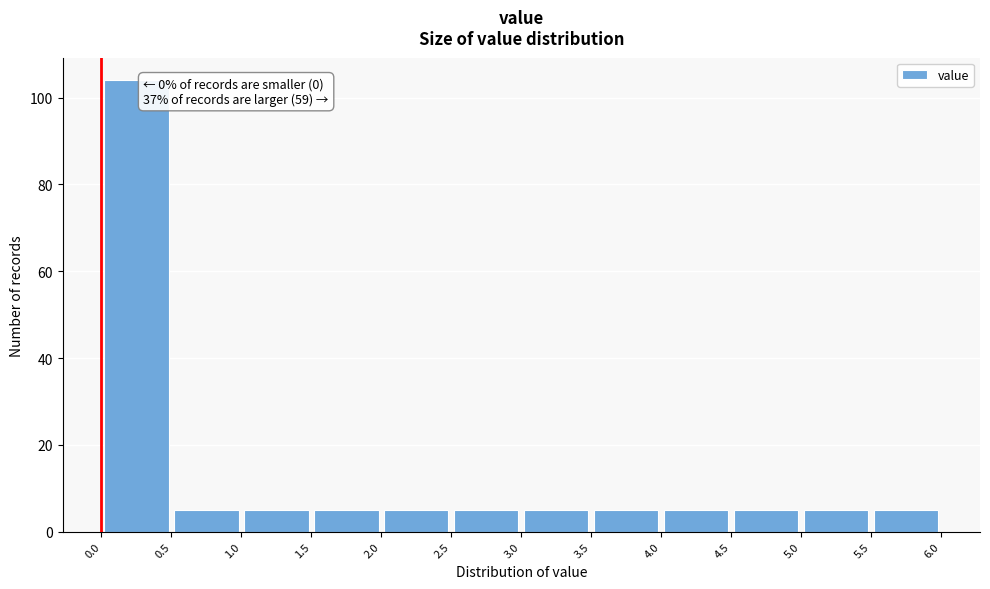

Over which range of the x-axis is the bar tallest?

0.0 to 0.5